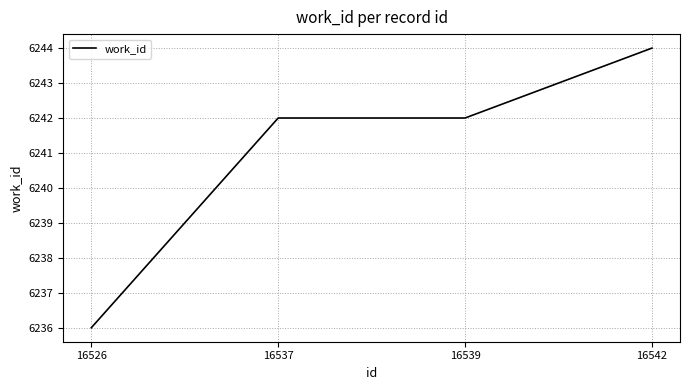

Count the values in the range 6242 to 6244.

3